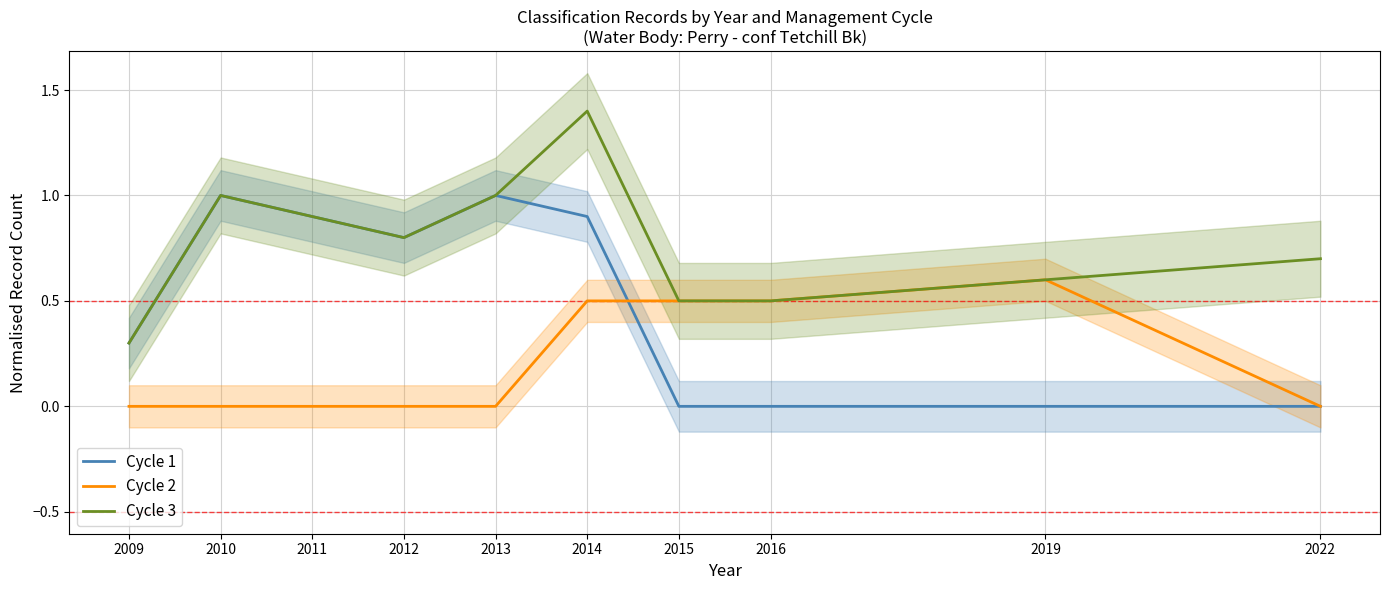

The Cycle 1 series shows 1.5 at 2014. True or false?

False